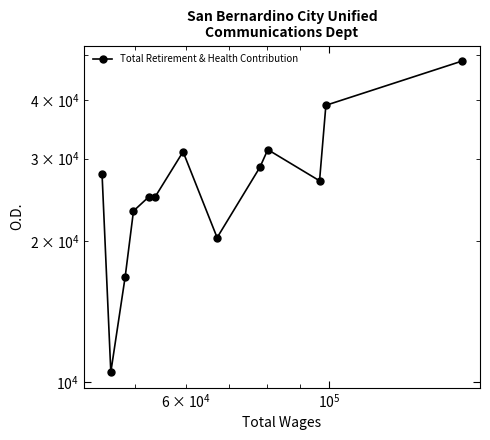

Is it true that the value at 10 is 47510?

False